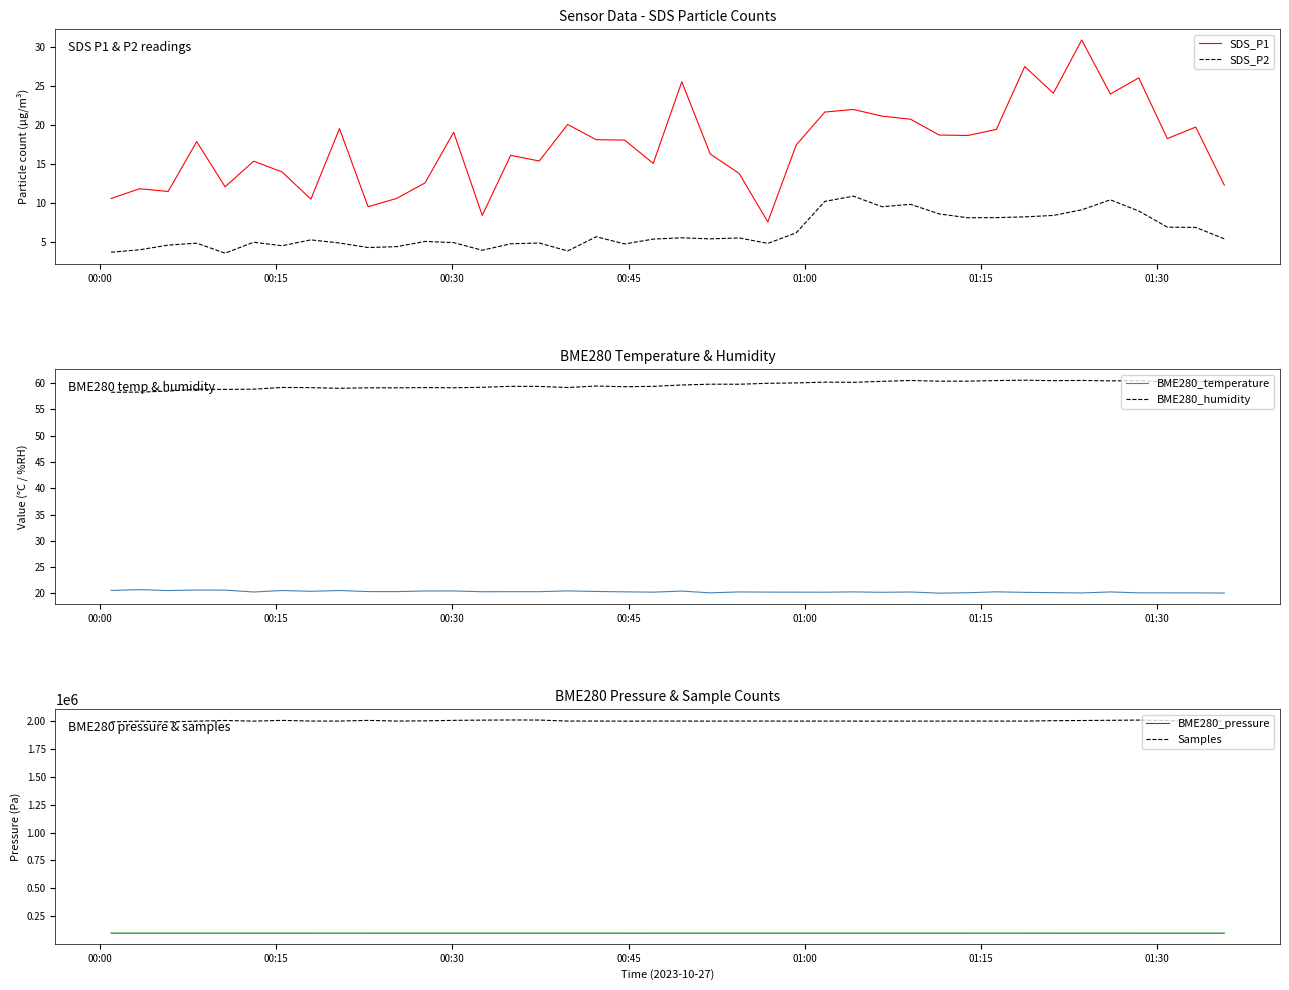

True or false: Samples and BME280_pressure intersect in this chart.

False